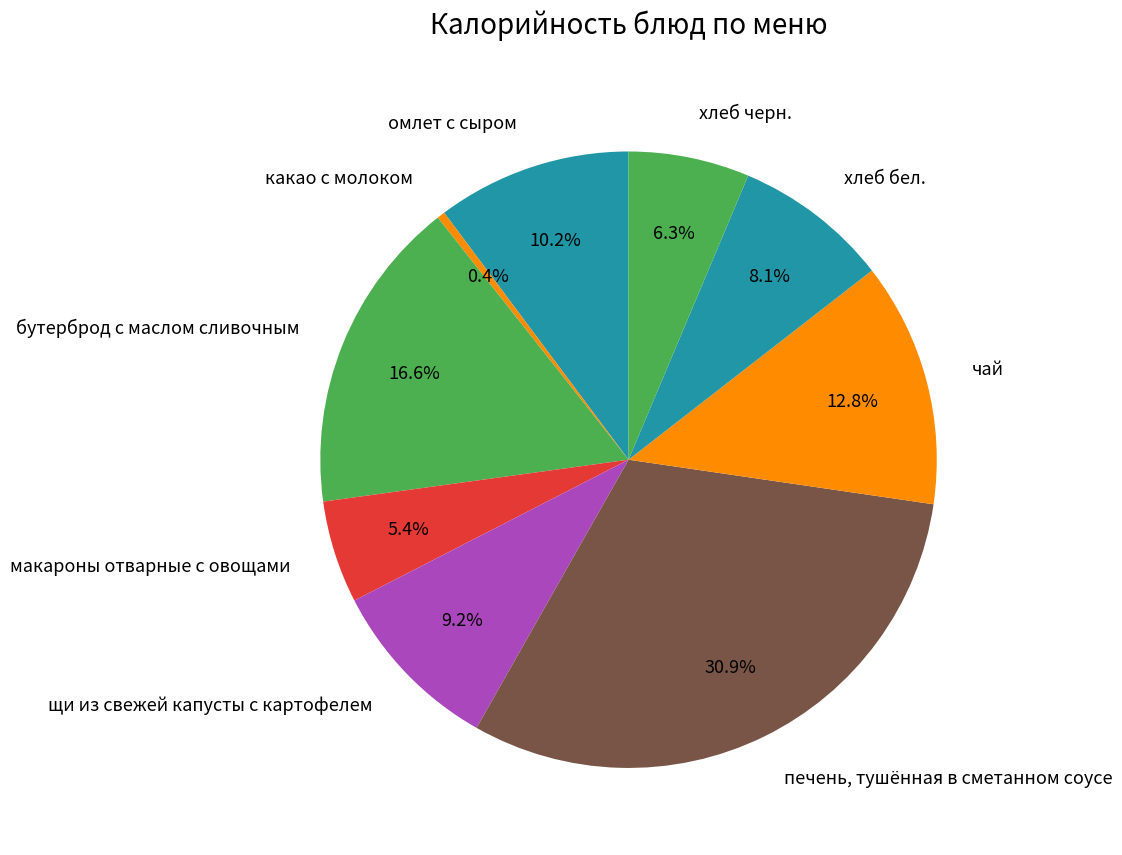

Does омлет с сыром represent more than half of the total?

No